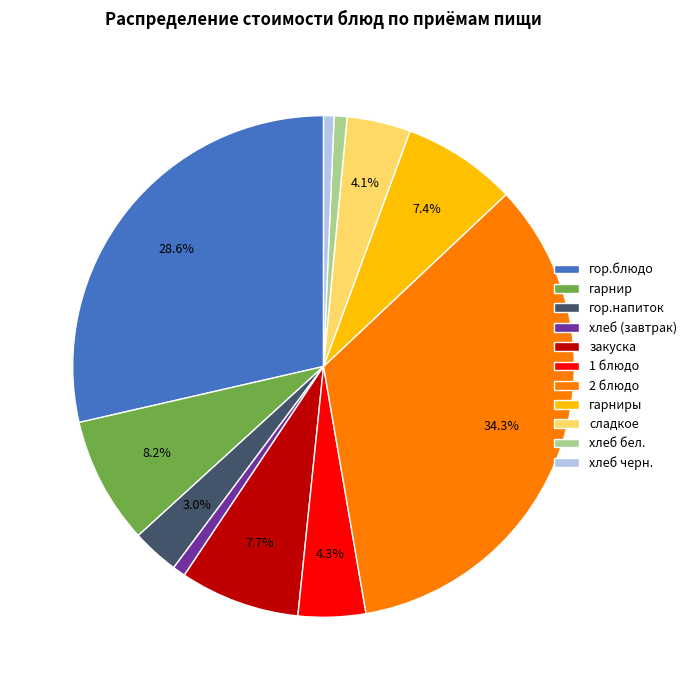

Combined, do хлеб бел. and 2 блюдо account for over 50%?

No